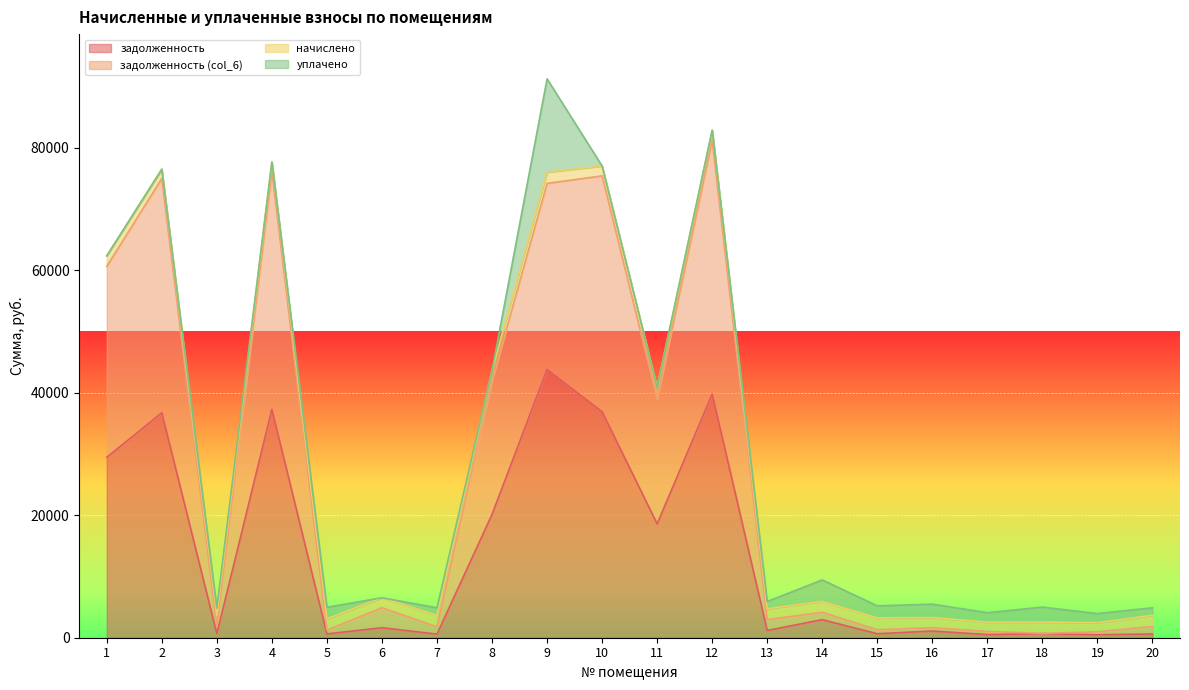

Count the number of categories in the chart.

20